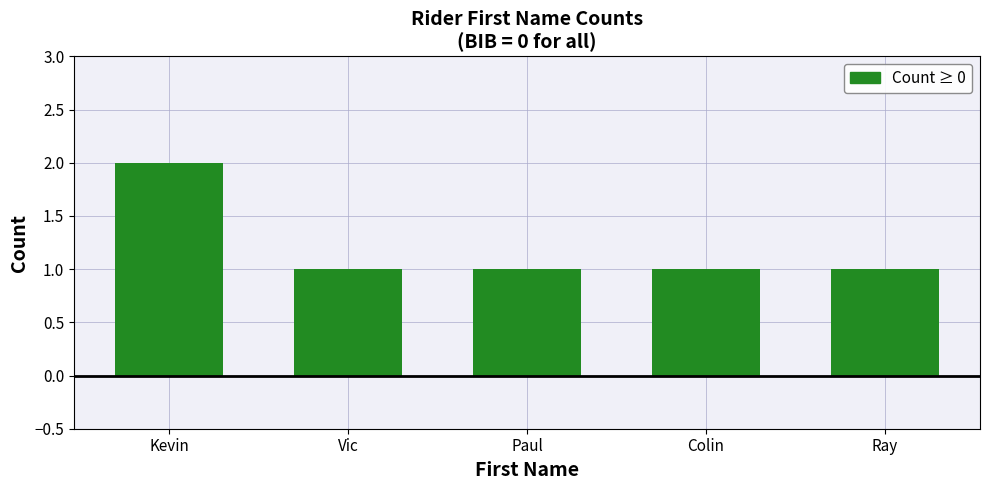

What is the approximate value at Ray?

1